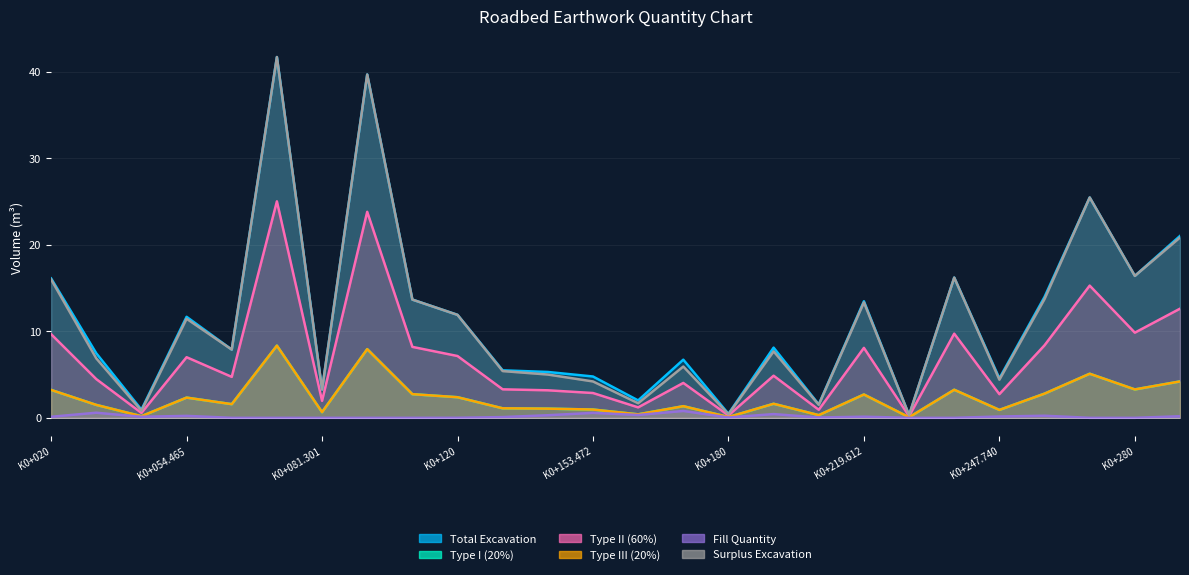

True or false: Surplus Excavation has a value of 20.8 at K0+298.990.

True